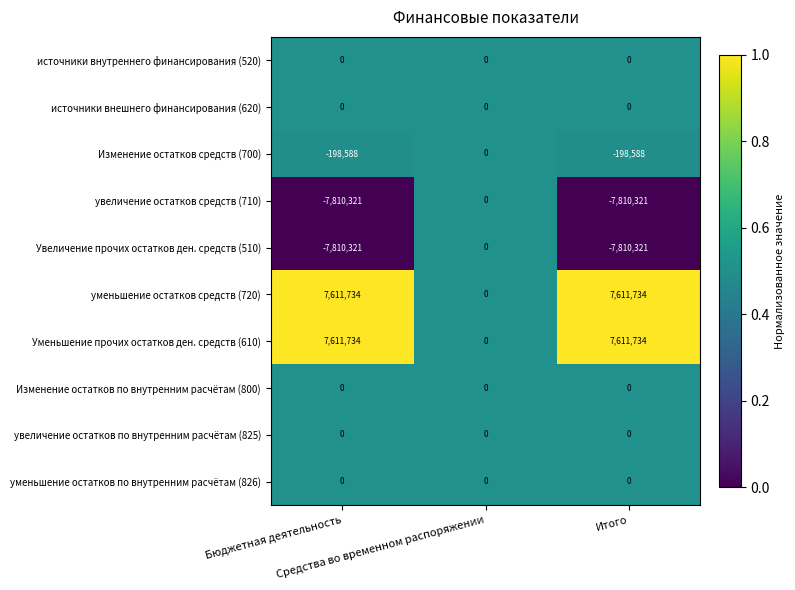

What is the greatest value displayed?

7611734